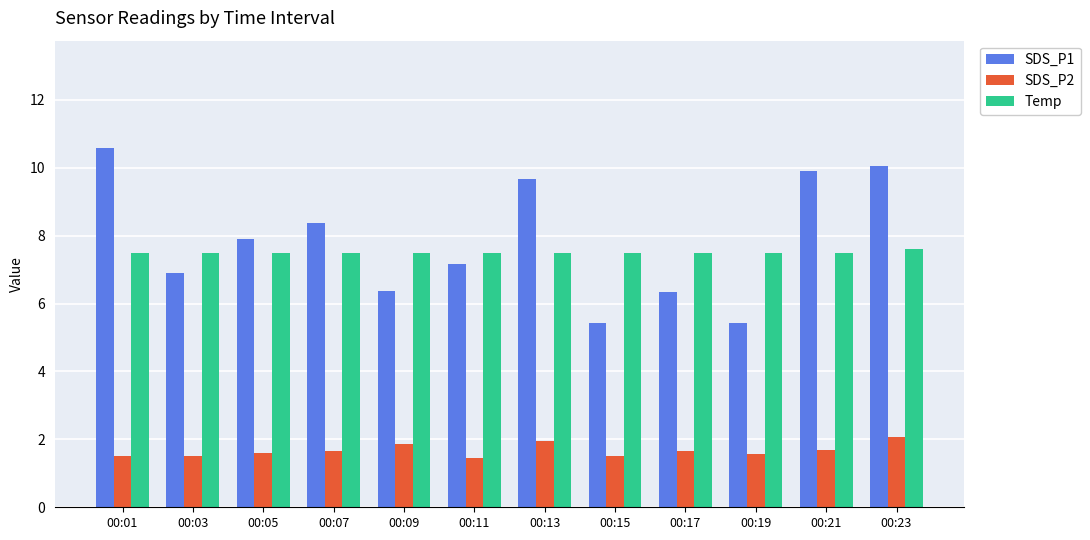

Is the value of SDS_P1 at 00:19 greater than the value of Temp at 00:01?

No